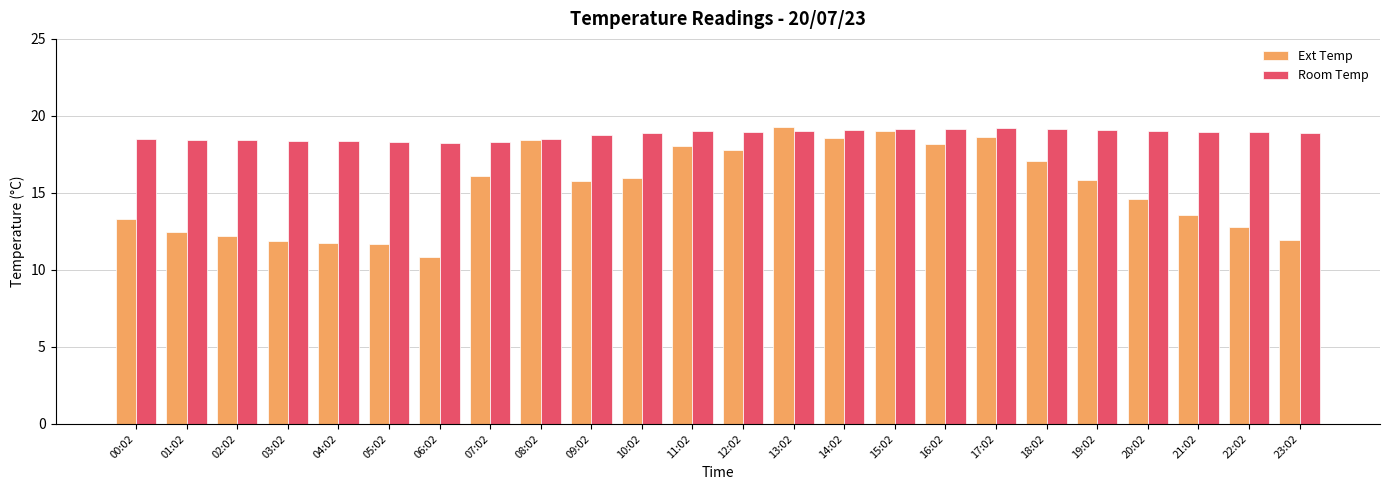

What is the highest value of the Ext Temp series?

19.3